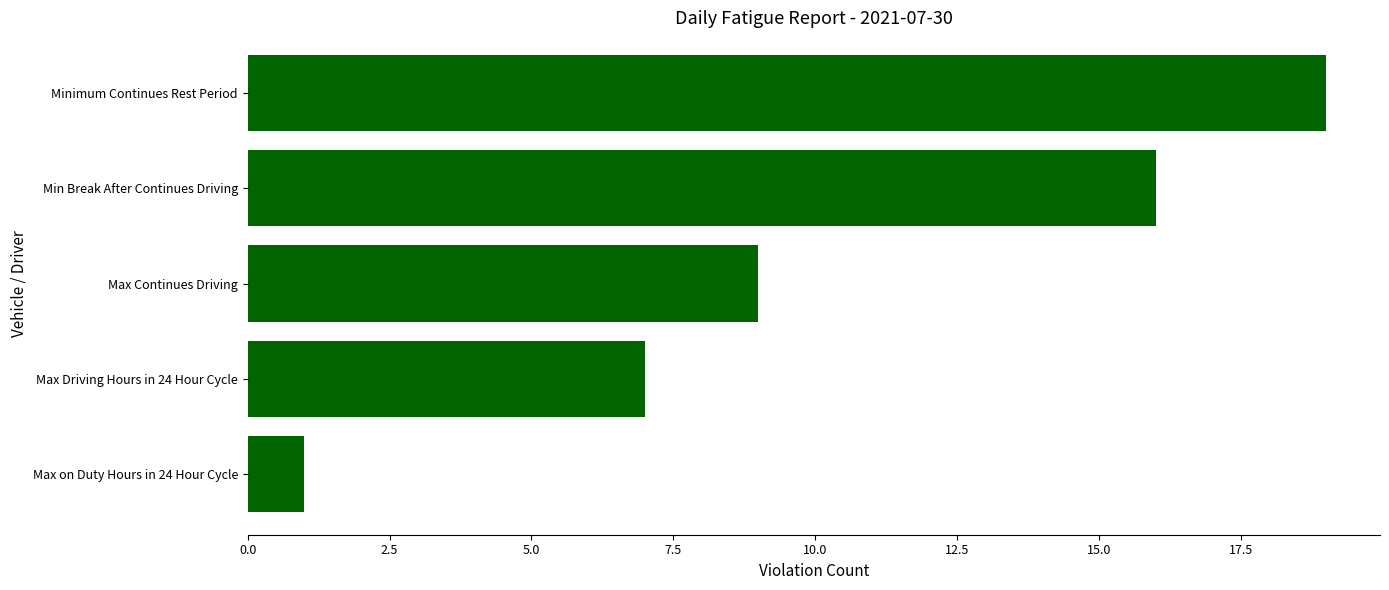

What is the sum of the values at Max Driving Hours in 24 Hour Cycle and Minimum Continues Rest Period?

26